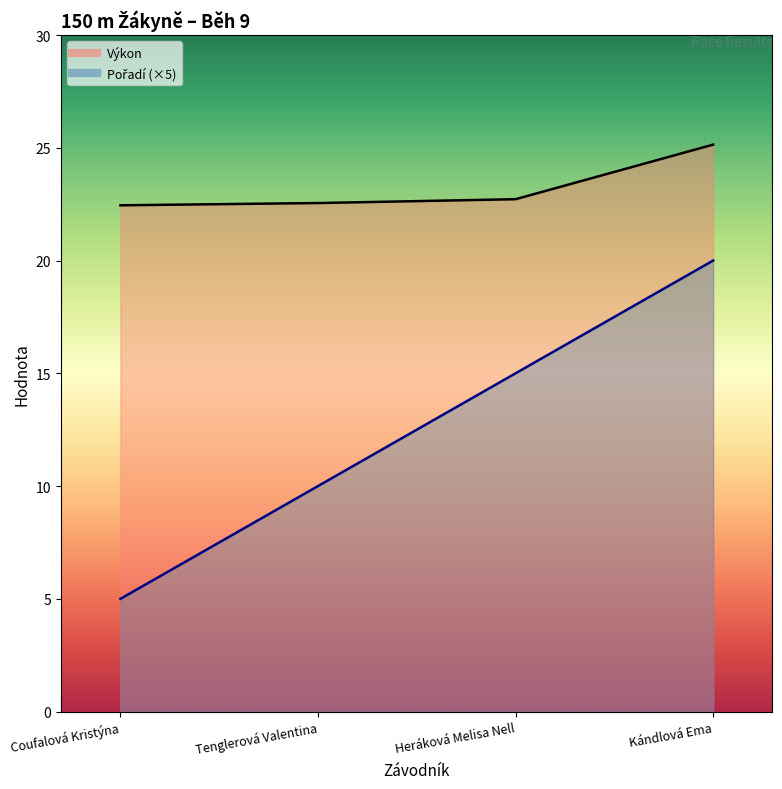

Rank the categories by Výkon value from lowest to highest.

Coufalová Kristýna, Tenglerová Valentina, Heráková Melisa Nell, Kándlová Ema